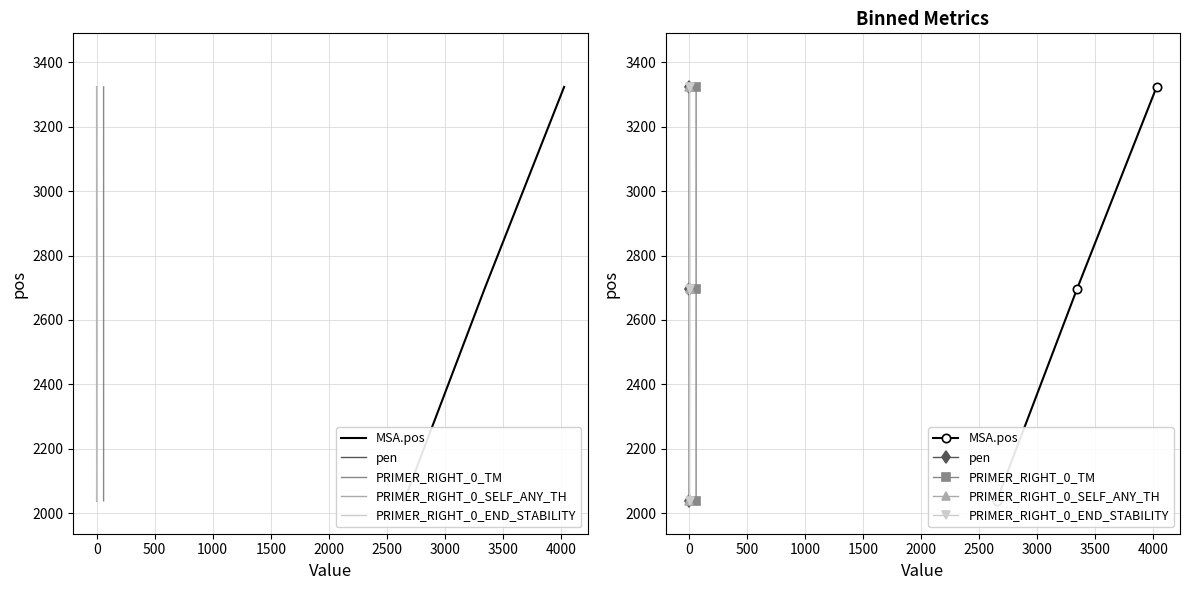

What is the value of the PRIMER_RIGHT_0_END_STABILITY point at the 3rd from the left?

3323